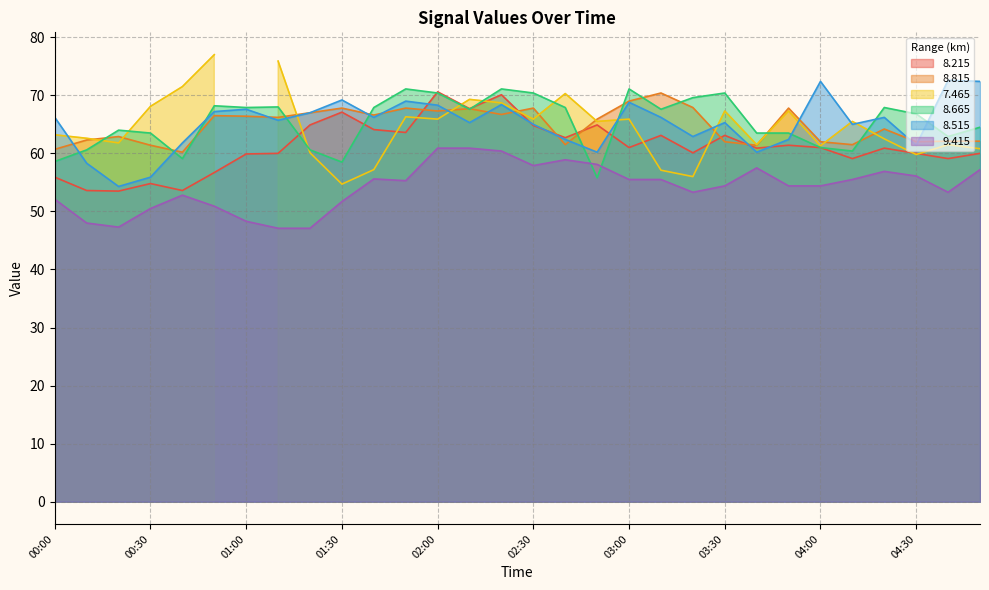

True or false:   8.215 and   9.415 intersect in this chart.

False